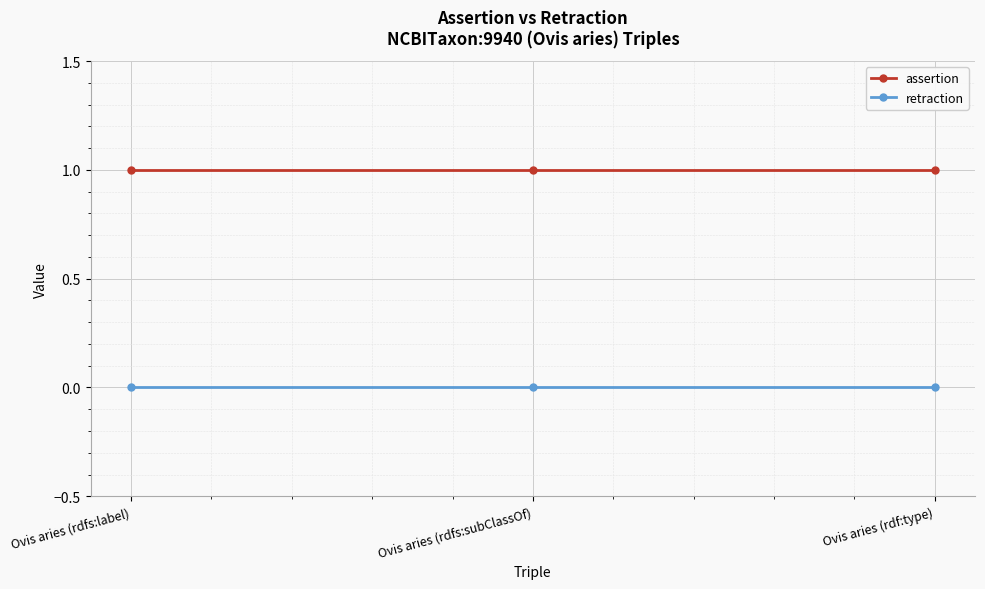

True or false: assertion has a value of 1 at Ovis aries (rdfs:label).

True